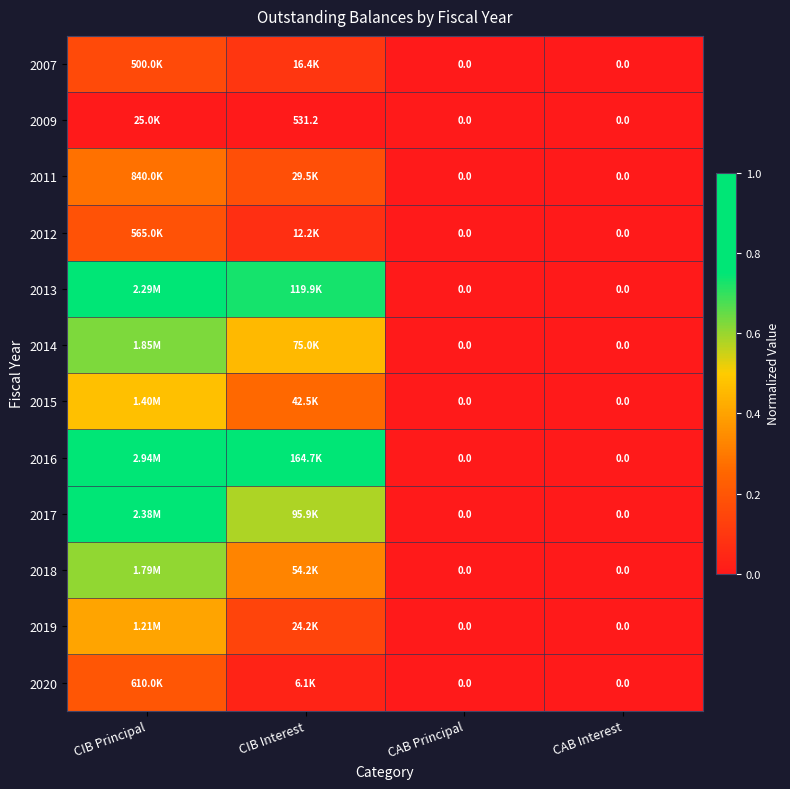

Is the value of 2007 at CIB Principal greater than the value of 2009 at CIB Interest?

Yes